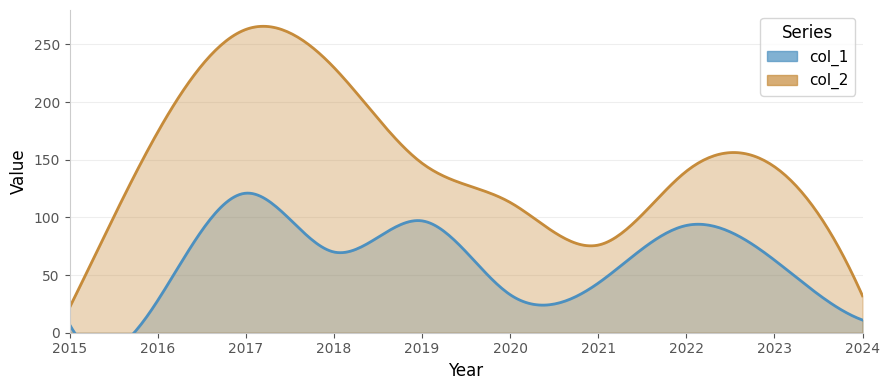

True or false: col_1 and col_2 intersect in this chart.

False